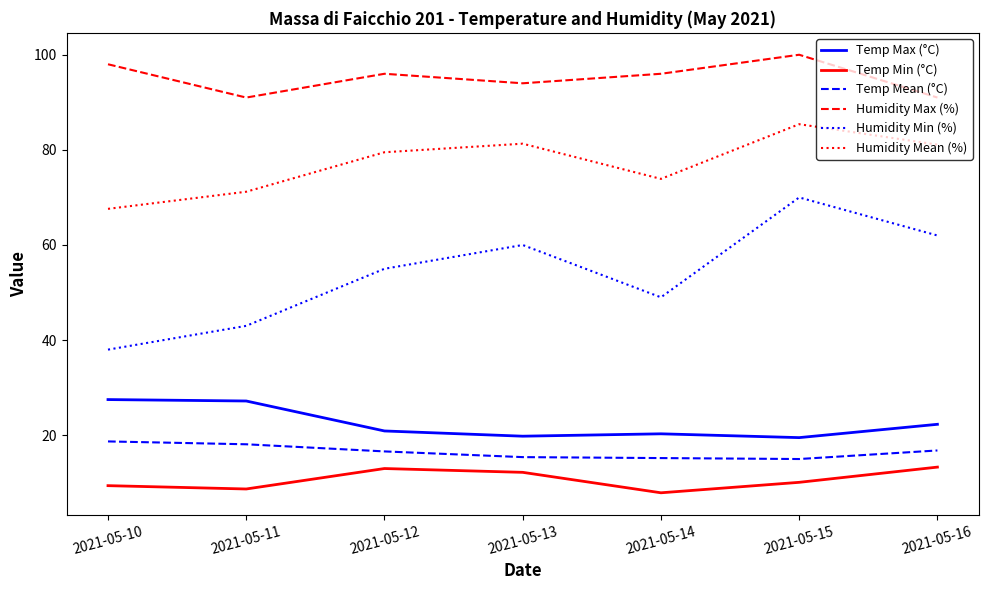

Is it true that Humidity Max (%) equals 91.0 at 2021-05-16?

True